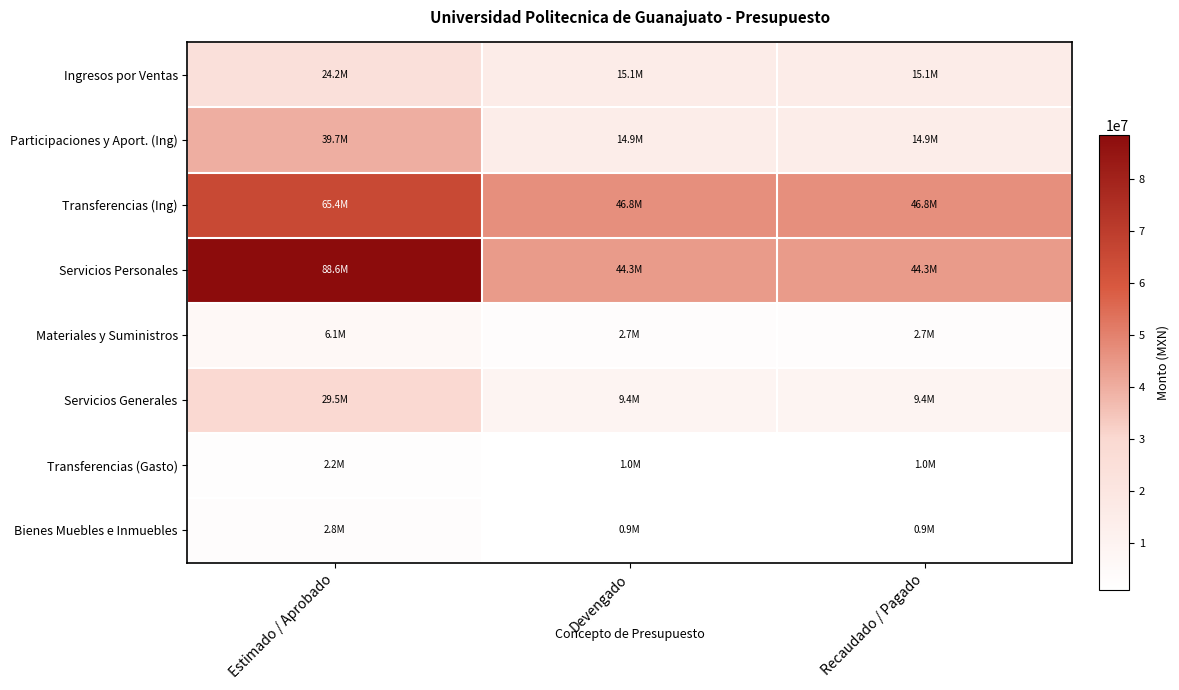

At which category is the sum across all series the highest?

Estimado / Aprobado